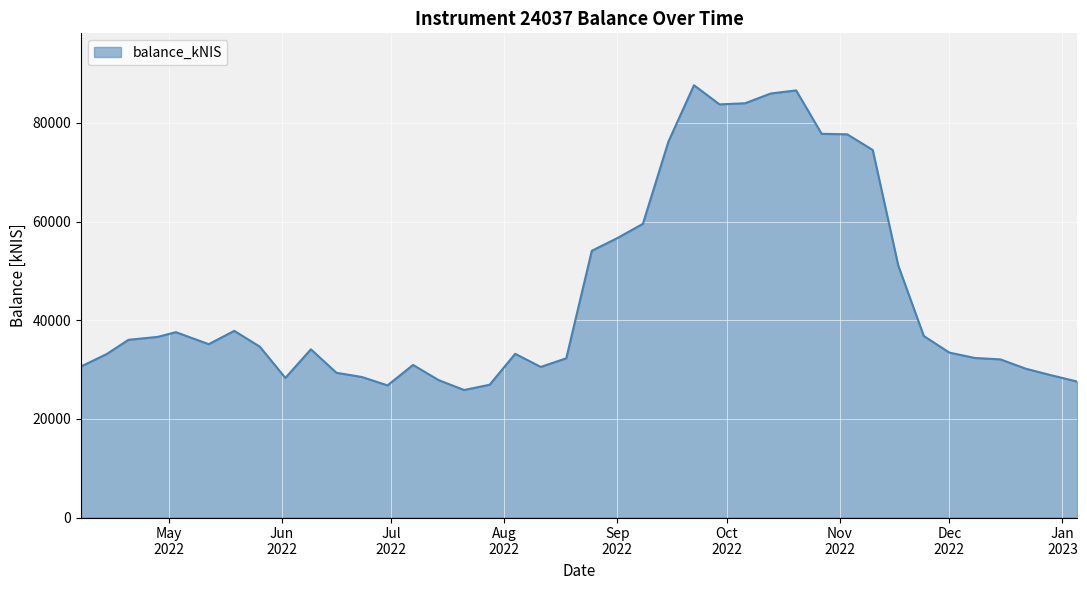

What is the difference between the maximum and minimum values?

61777.0